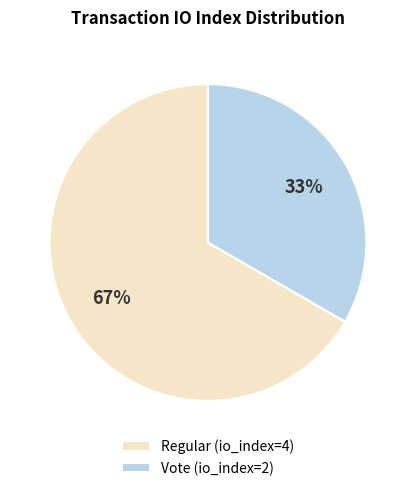

What is the majority slice?

Regular (io_index=4)